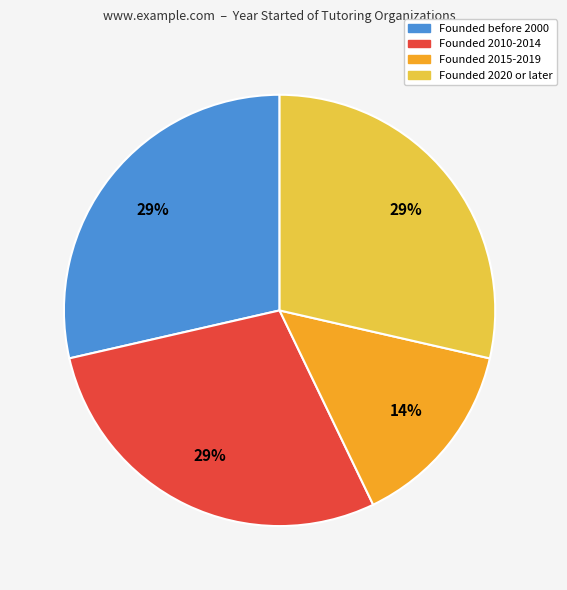

Does Founded 2010-2014 account for over 50% of the chart?

No